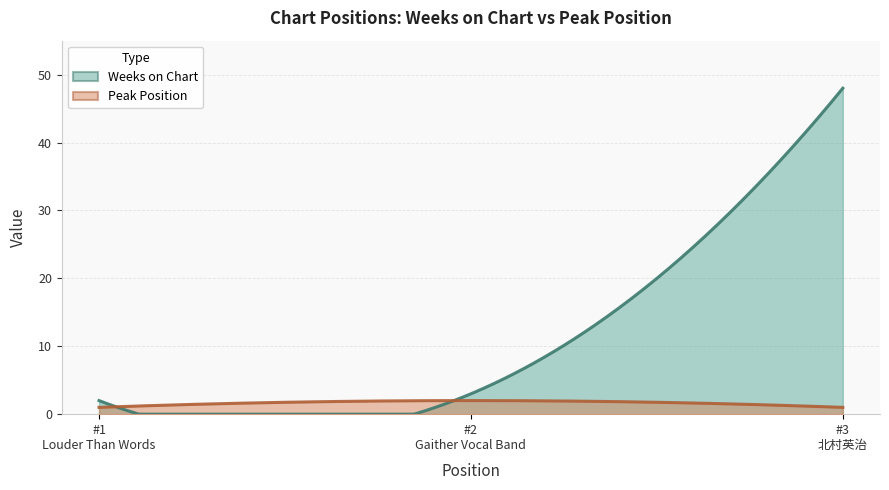

Read the Peak Position value at 2.

2